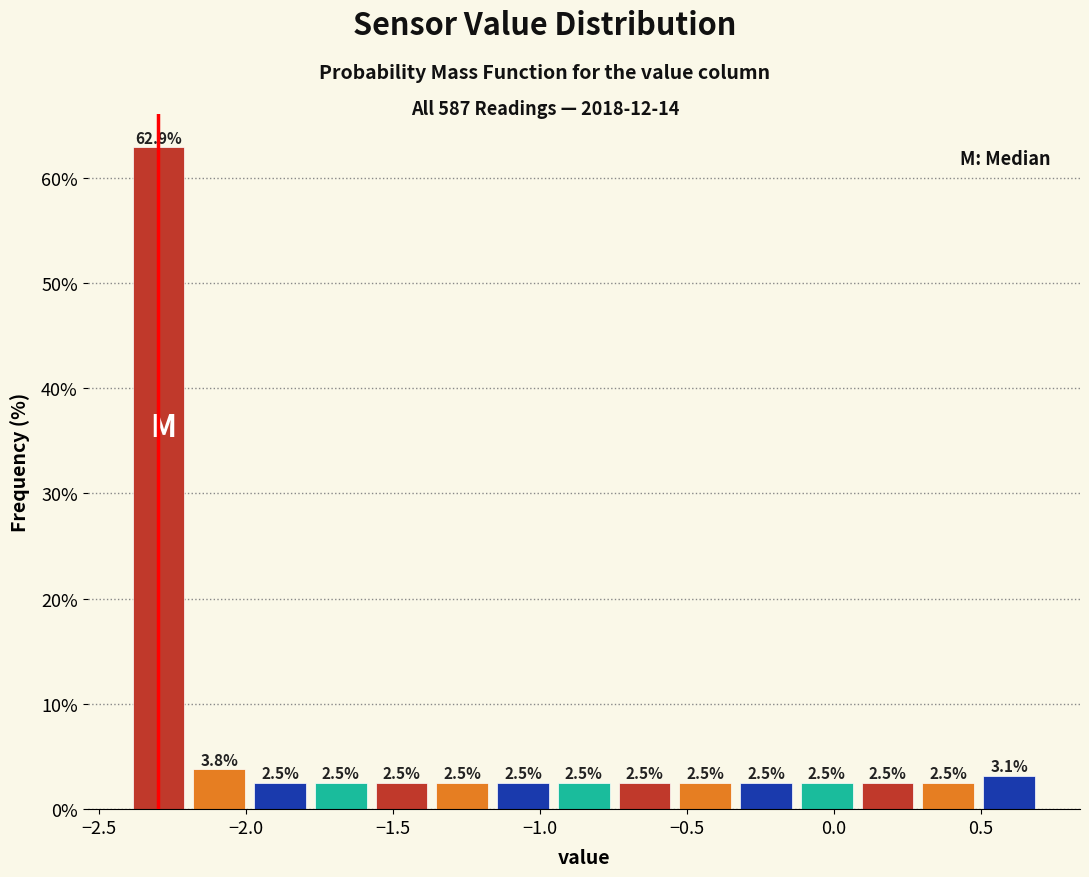

What is the height of the bar covering -2.40 to -2.20 on the x-axis? The bar edges are not printed on the chart, so give them approximately, as read against the axis.

62.9